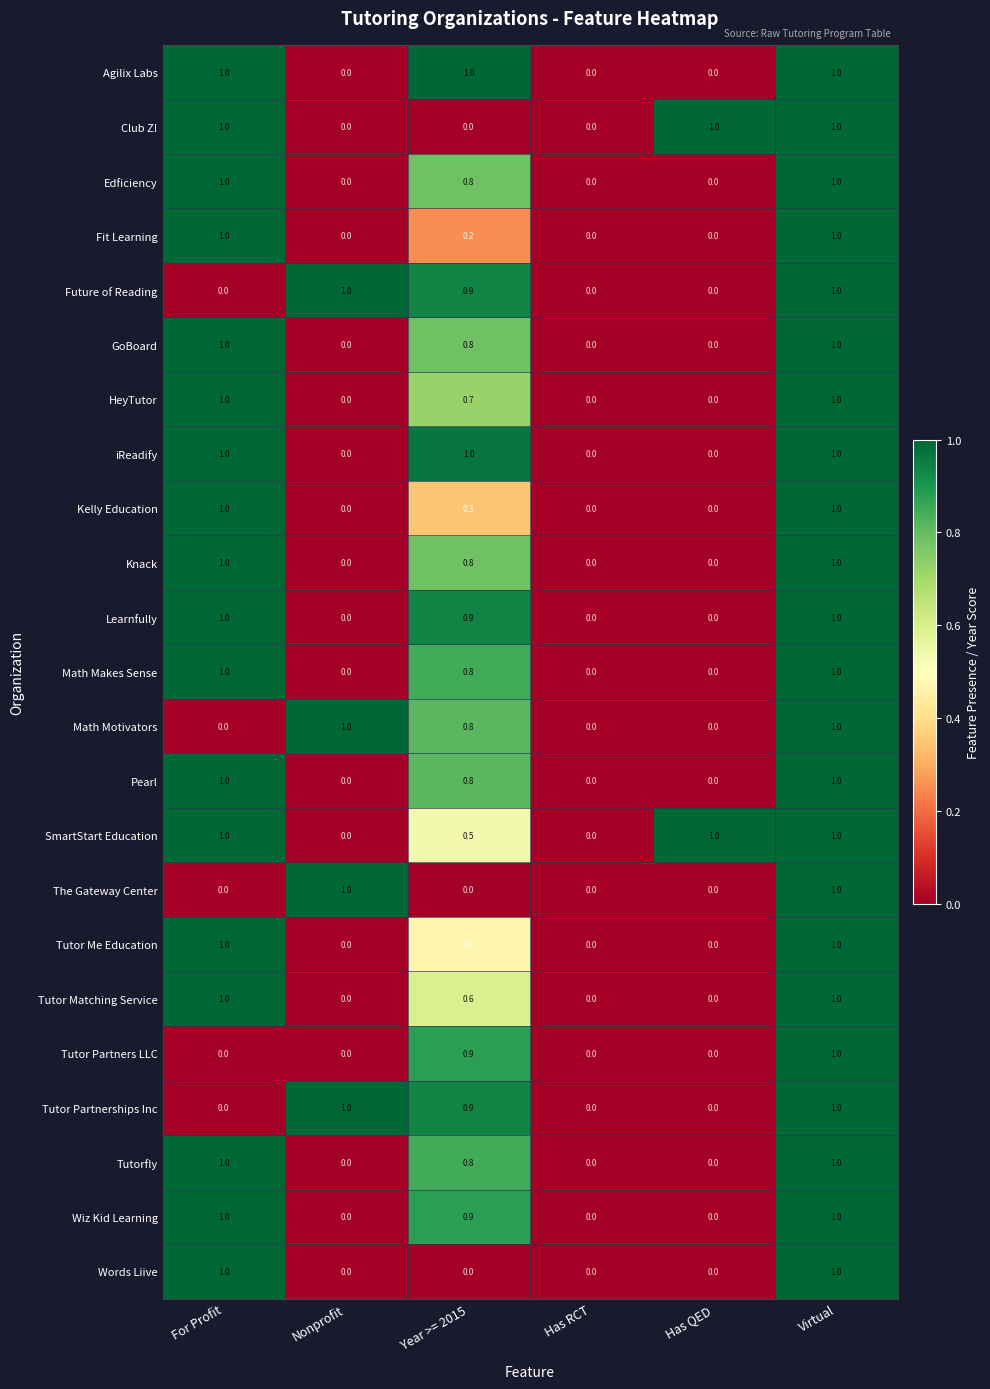

What is the sum of the iReadify values at Has RCT and Year >= 2015?

1.0